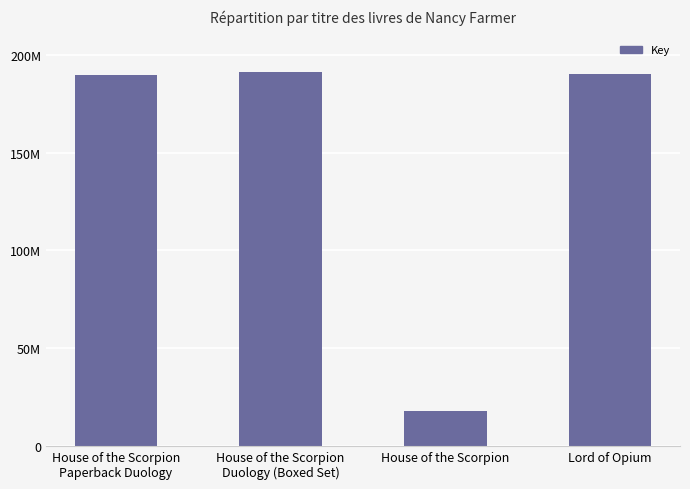

What is the sum of the values at House of the Scorpion
Duology (Boxed Set) and Lord of Opium?

381491527